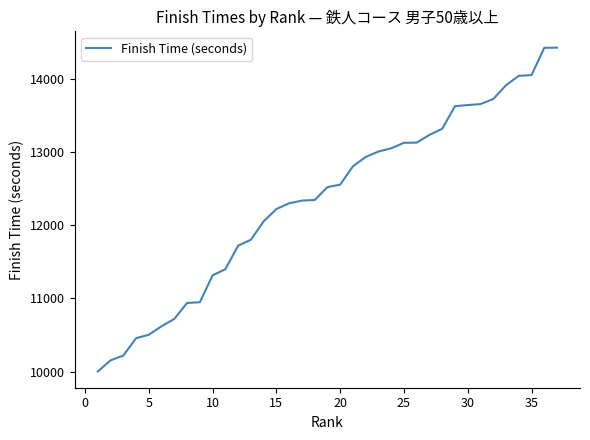

What is the greatest value displayed?

14424